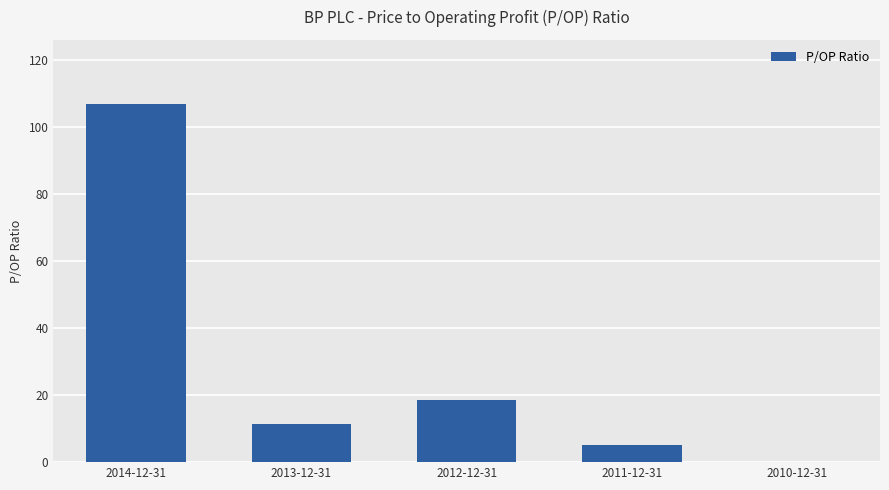

The value at 2010-12-31 is 0.0. True or false?

True